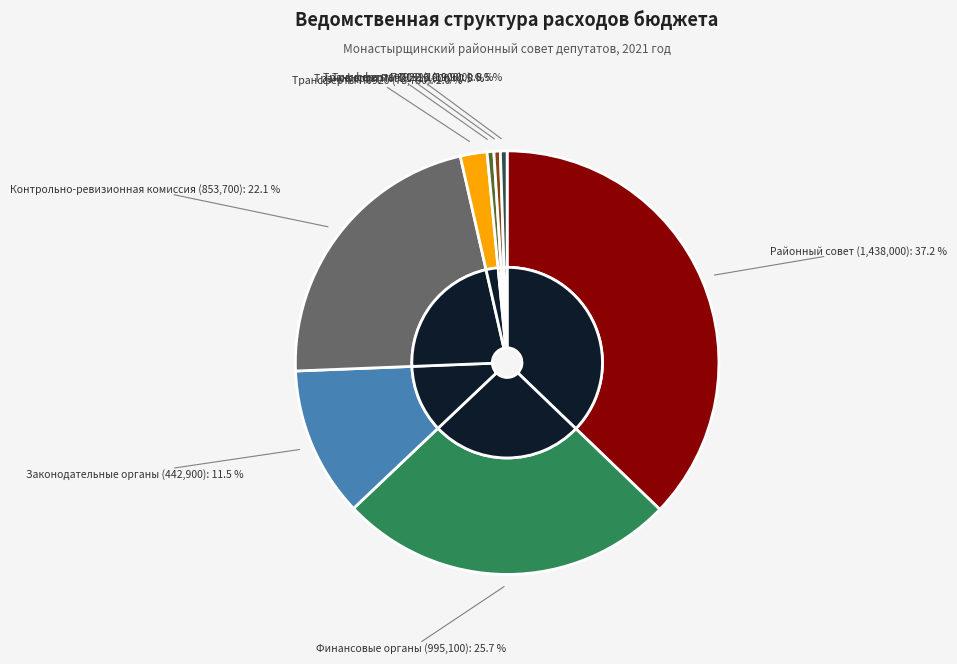

What percentage do Иные трансферты П0922 and Иные трансферты П0923 together represent?

1.0%